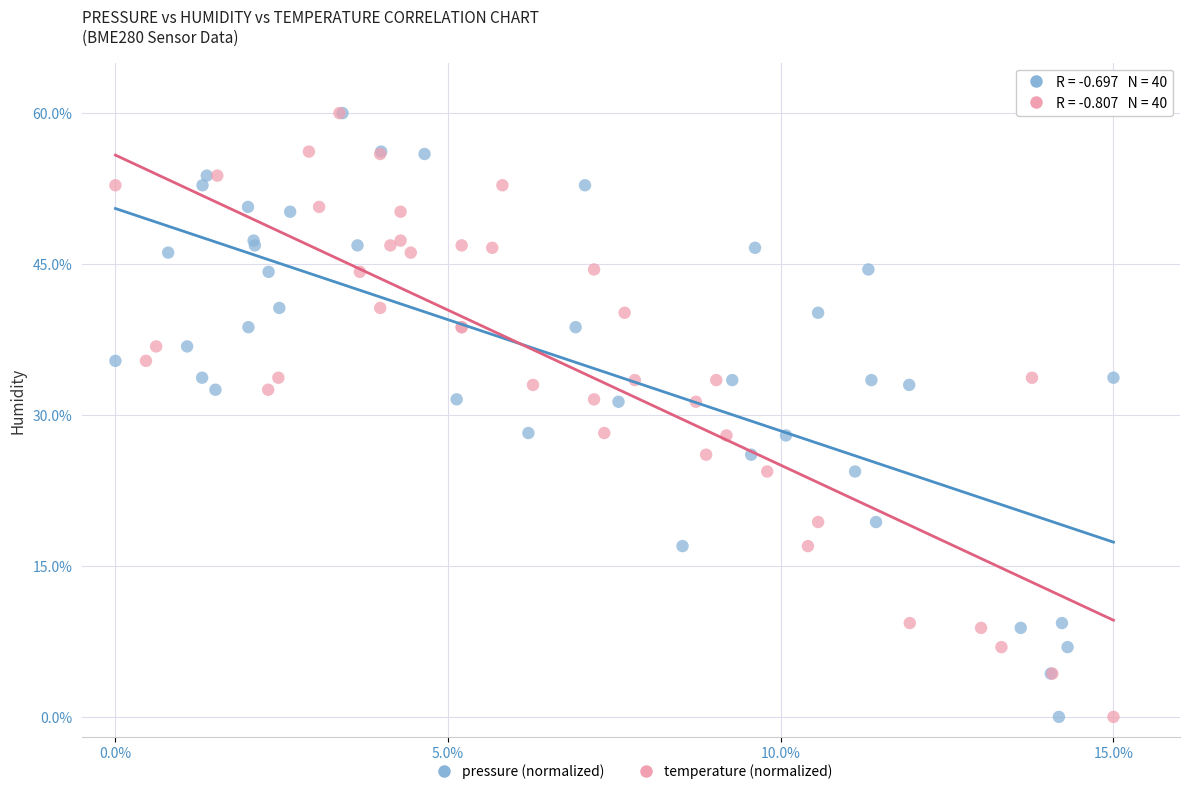

What are all the series names shown in the legend?

pressure (normalized), temperature (normalized)